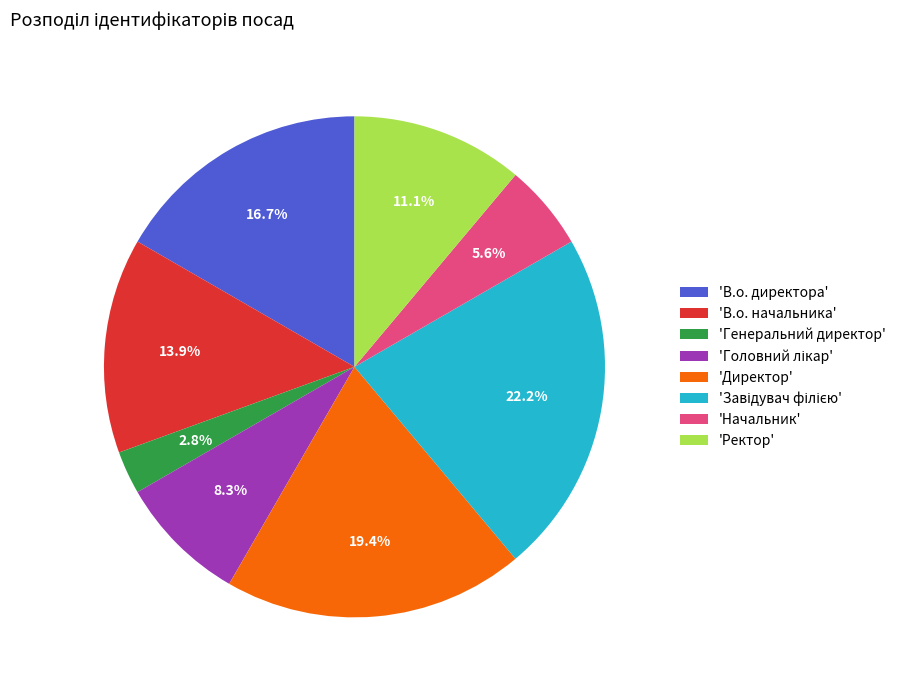

To the nearest percent, what is the average slice percentage?

12%